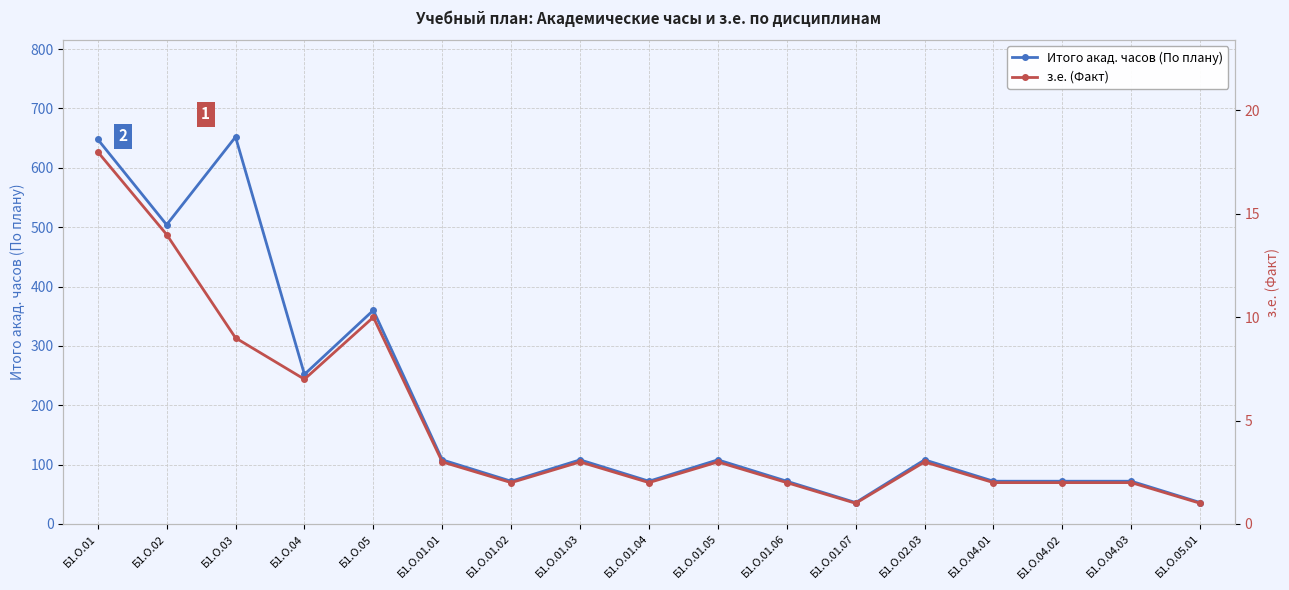

Is the value of з.е. (Факт) at Б1.О.05.01 greater than the value of Итого акад. часов (По плану) at Б1.О.02?

No